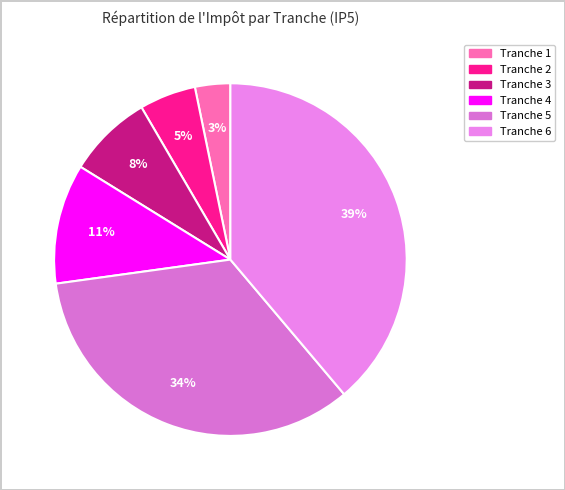

Count the number of slices in the pie.

6